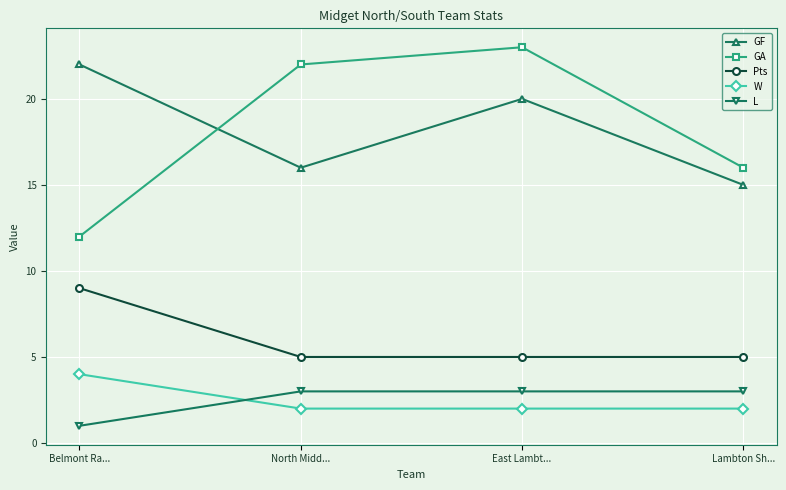

Is the value of GF at East Lambt... greater than the value of W at North Midd...?

Yes